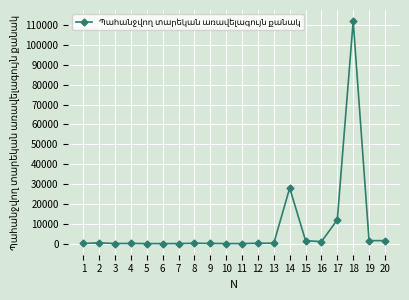

What is the sum of all values?

158896